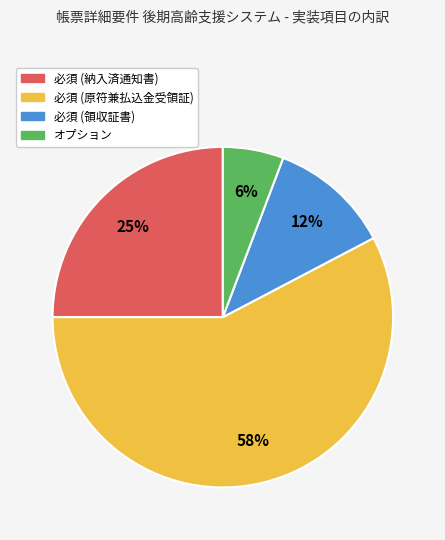

Which slice represents more than half of the pie?

必須 (原符兼払込金受領証)